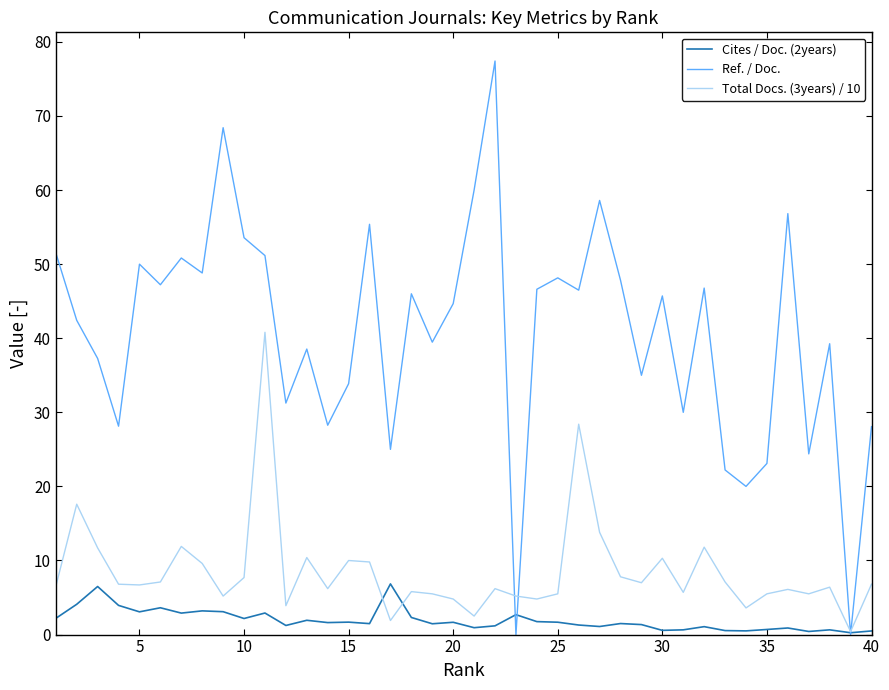

What is the maximum value shown in the chart?

77.4